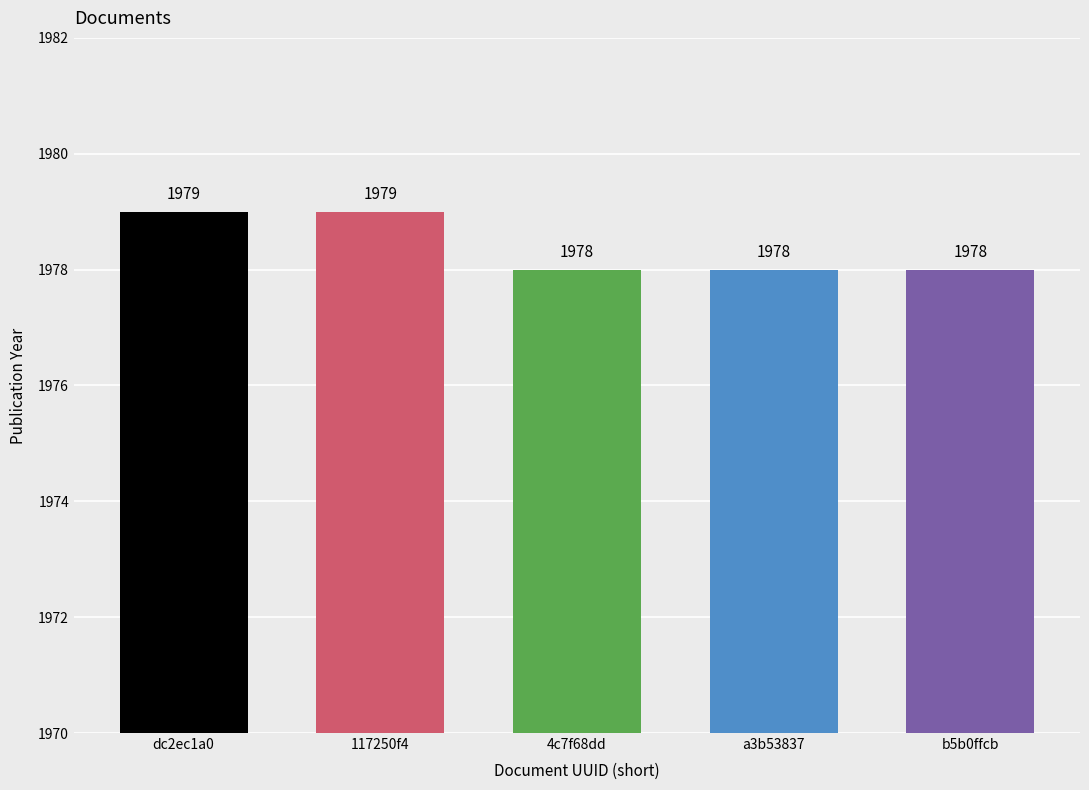

Read the value at dc2ec1a0.

1979